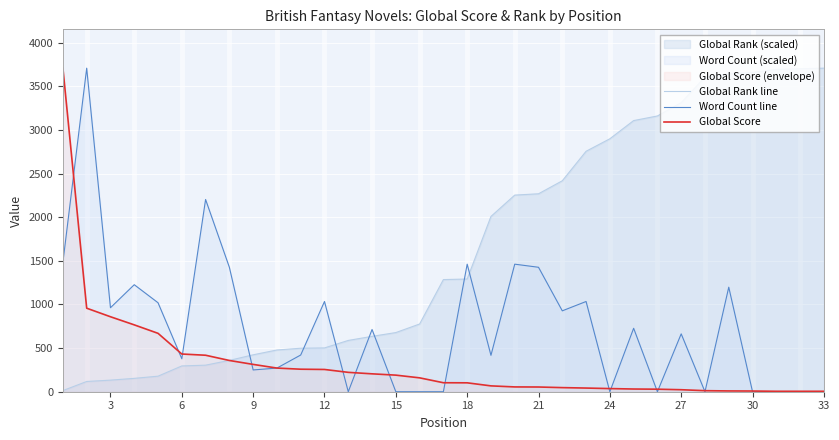

The value of Global Rank line at 21 is 3123.9. True or false?

False